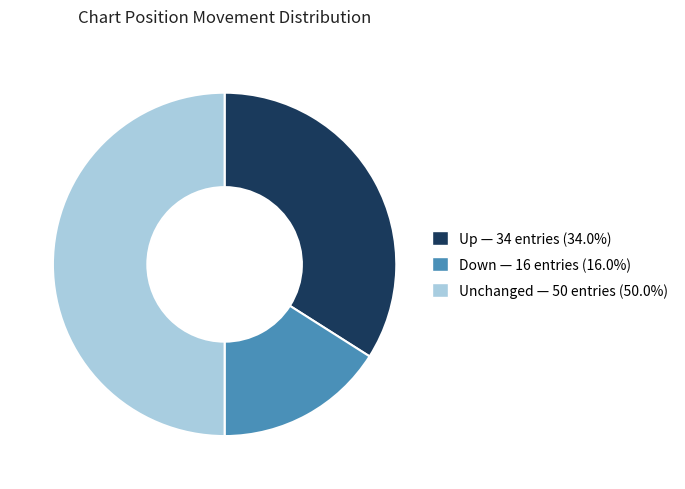

How many segments does this pie chart have?

3